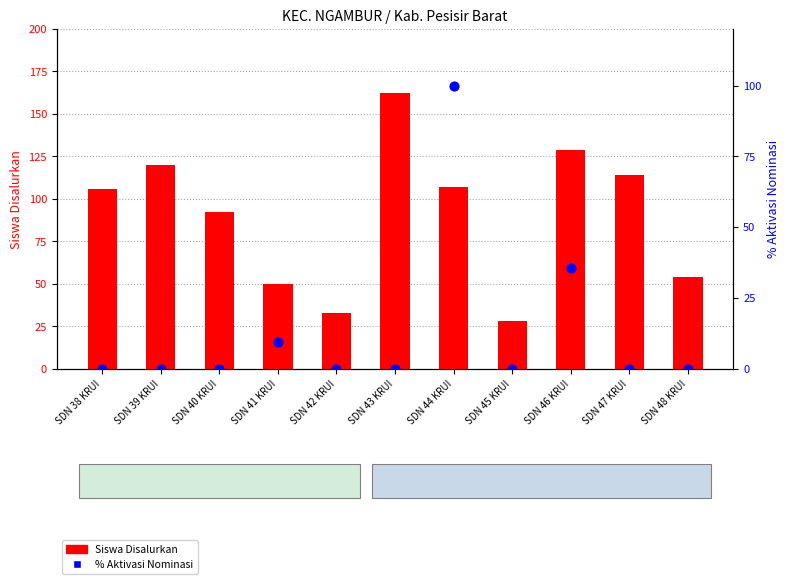

Which series contains the lowest Y value?

% Aktivasi Nominasi